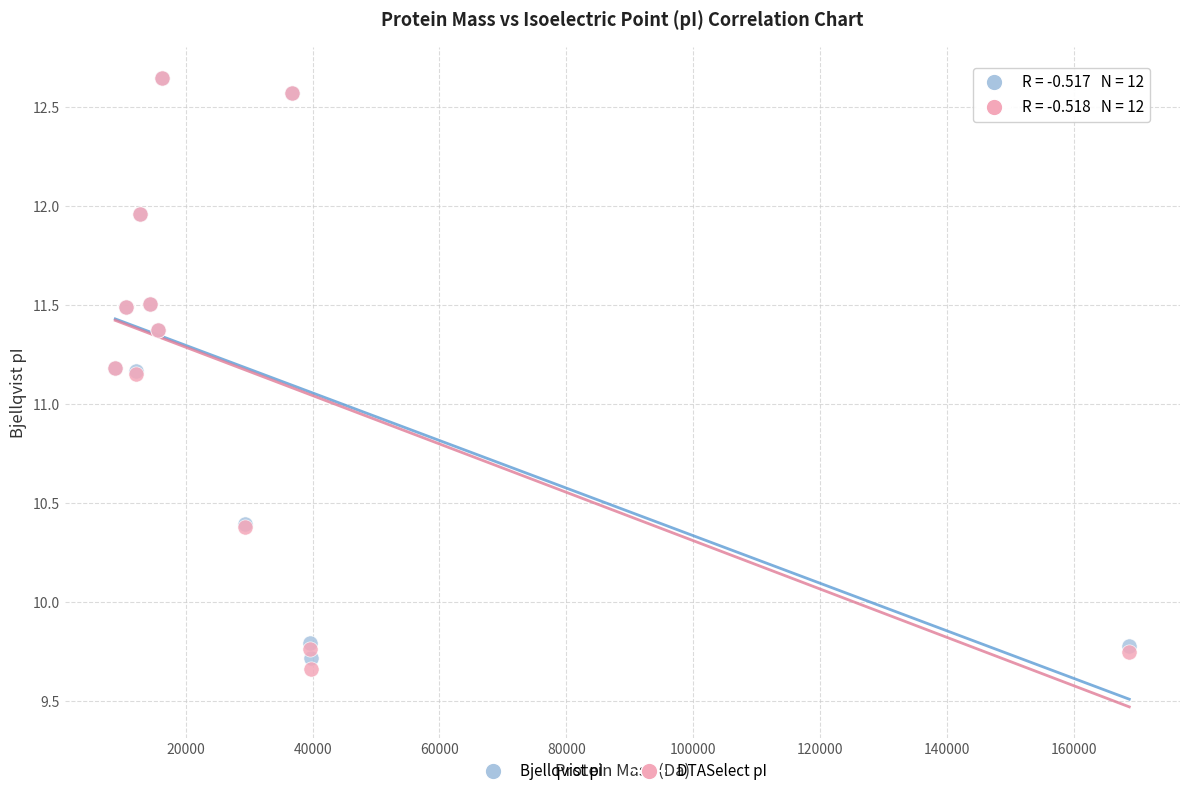

What are all the series names shown in the legend?

Bjellqvist pI, DTASelect pI